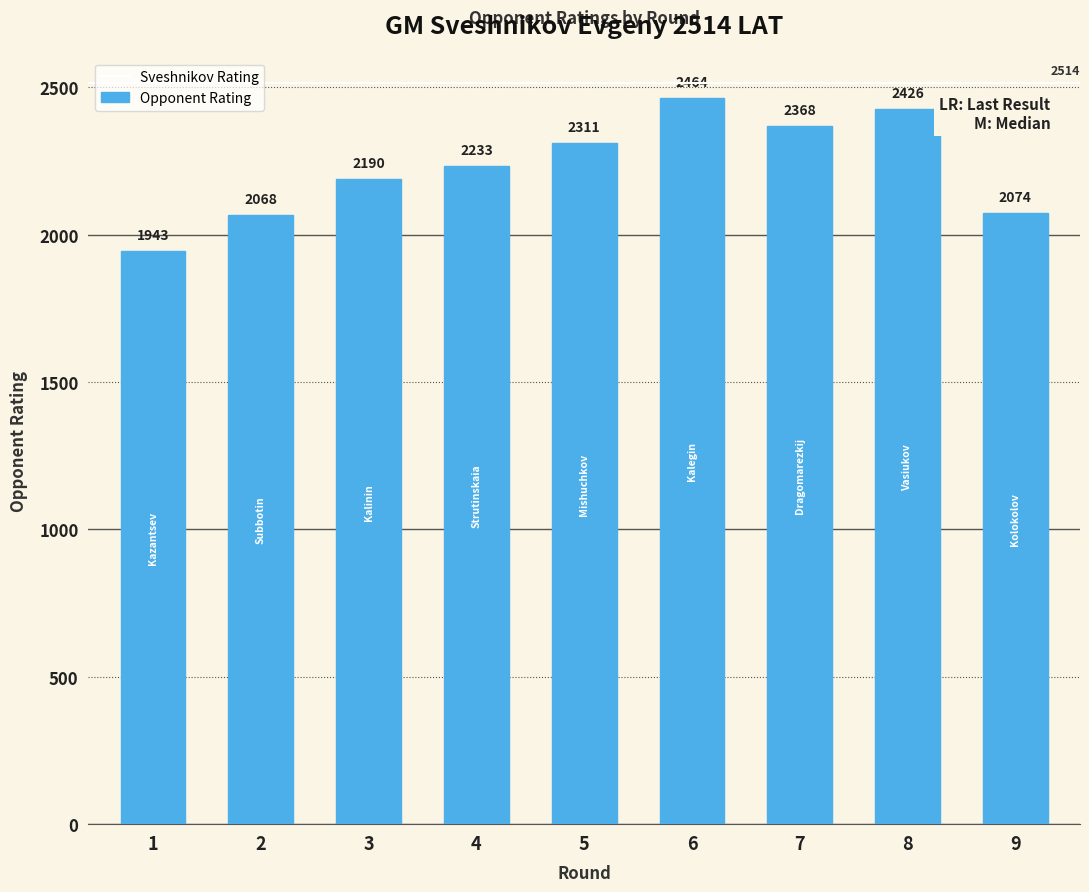

Count the number of data series in this chart.

1